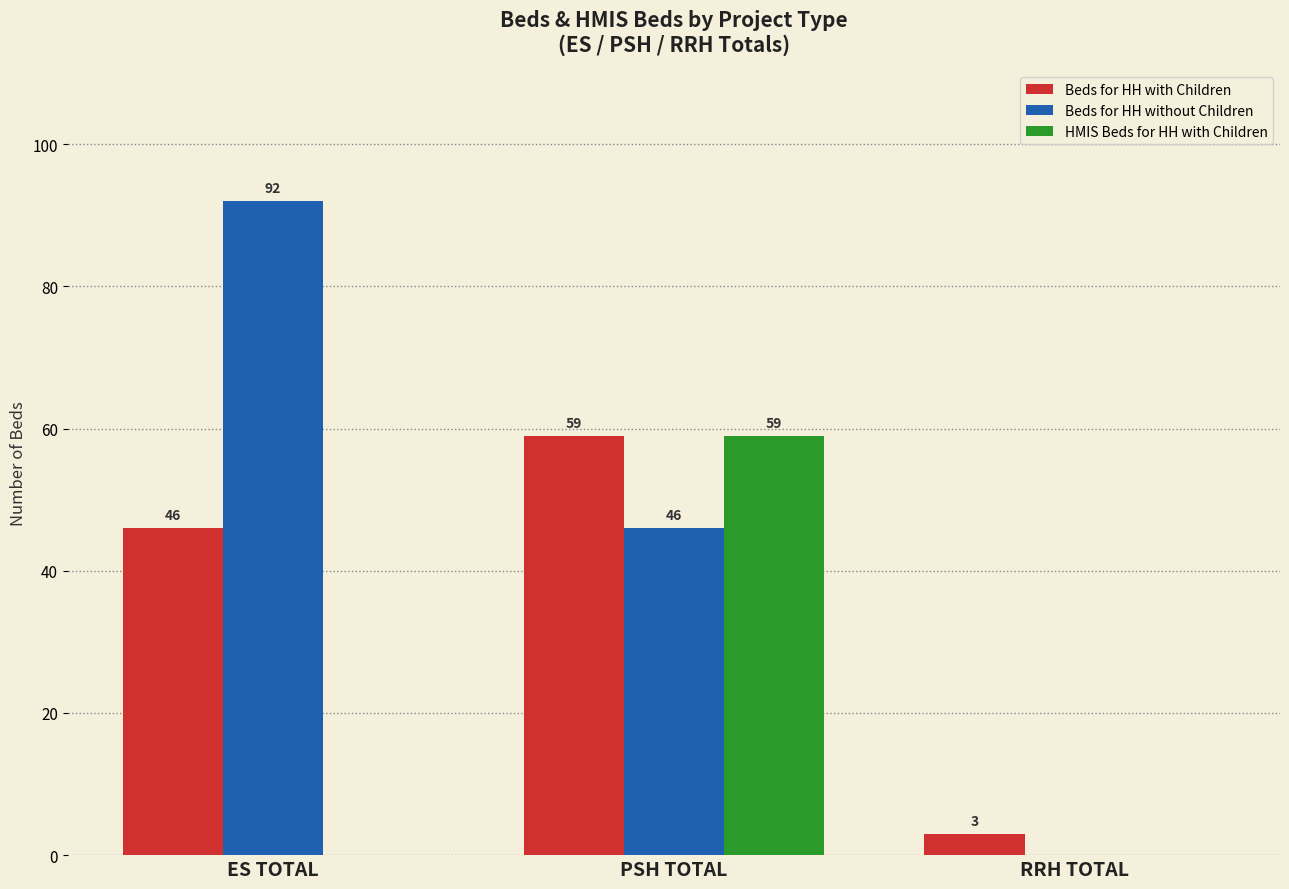

The Beds for HH without Children series shows 31 at ES TOTAL. True or false?

False